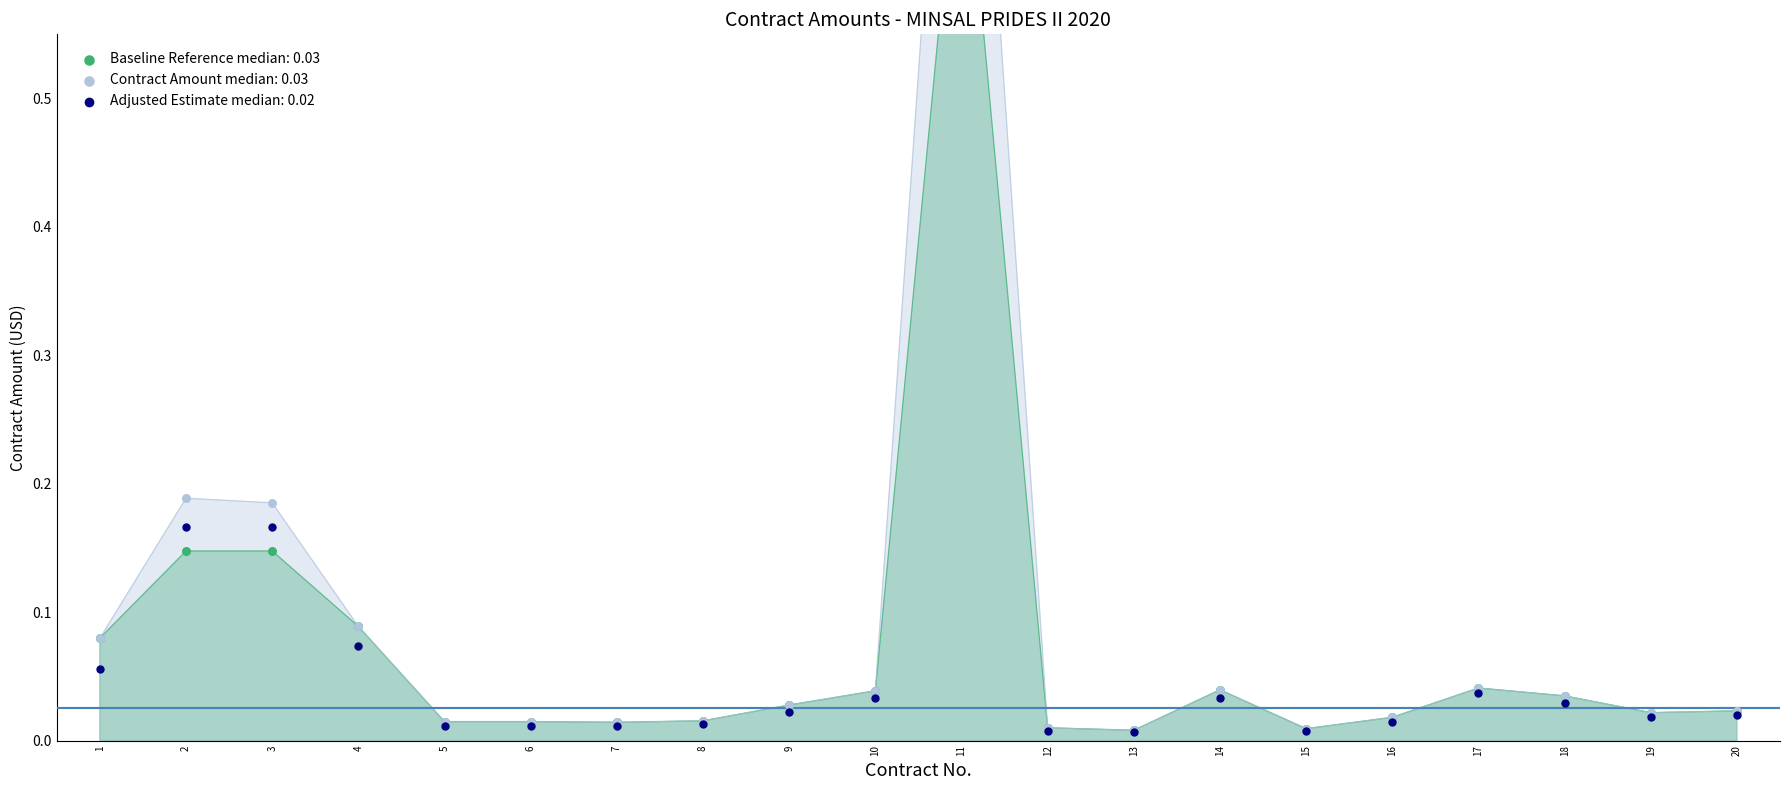

What are all the series names shown in the legend?

Contract Amount, Baseline Reference, Adjusted Estimate